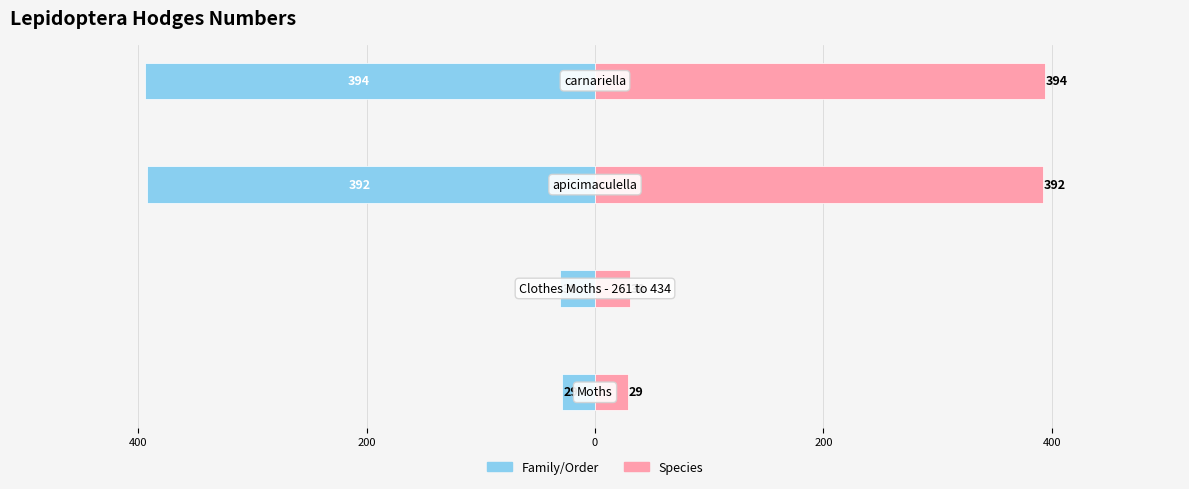

What is the lowest value of the Species series?

29.0